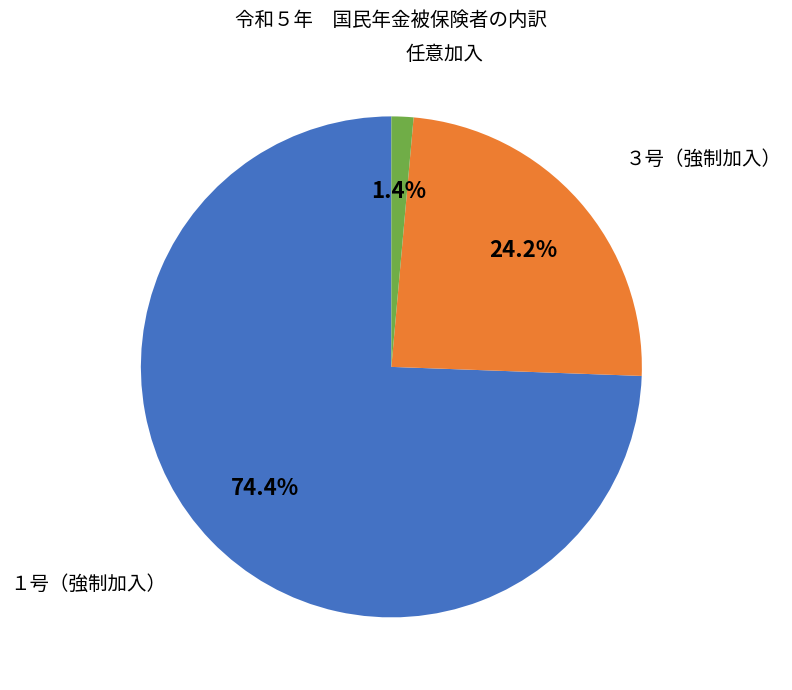

Does any single category account for the majority?

Yes